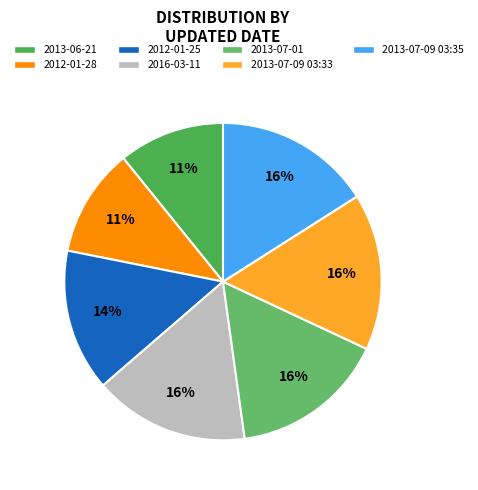

Between 2012-01-28 and 2013-06-21, which is larger?

2012-01-28